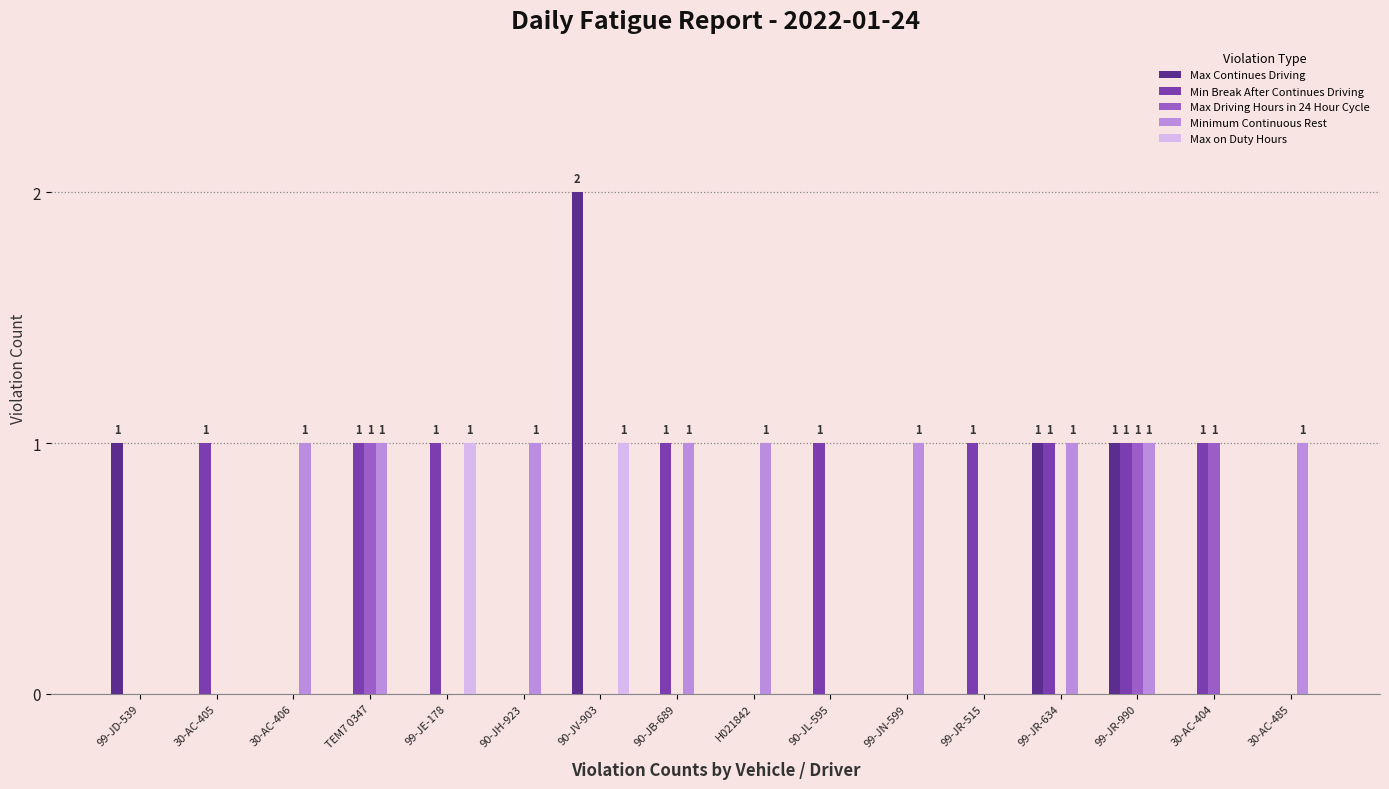

At which category is the sum across all series the highest?

99-JR-990